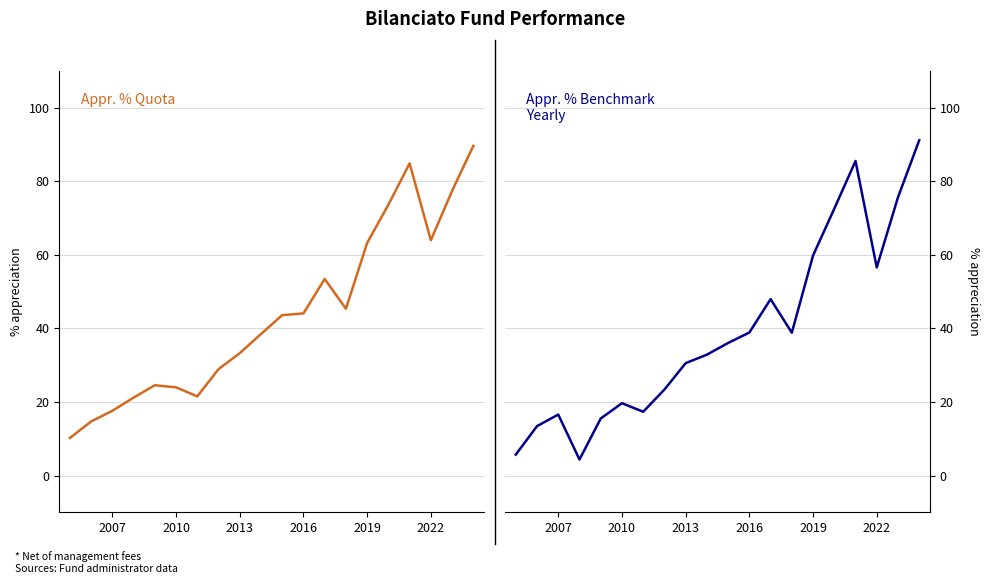

Reading left to right, list all the values displayed in this chart.

Appr. % Quota: 10.2	14.7	17.6	21.2	24.6	24.0	21.5	28.9	33.3	38.5	43.6	44.1	53.5	45.4	63.2	73.6	84.9	64.0	77.4	89.6
Appr. % Benchmark: 5.7	13.4	16.6	4.3	15.5	19.7	17.3	23.4	30.6	32.9	36.0	38.9	48.0	38.8	59.8	72.6	85.5	56.6	75.6	91.2